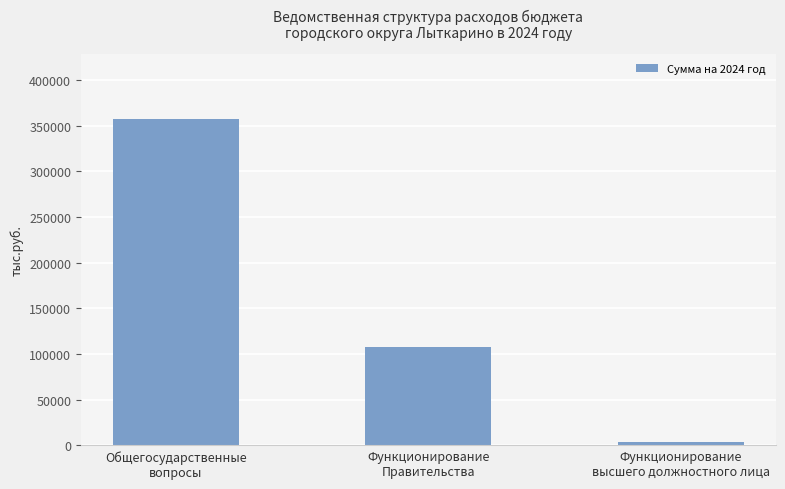

Where is the data nearest to the value 180301?

Функционирование
Правительства